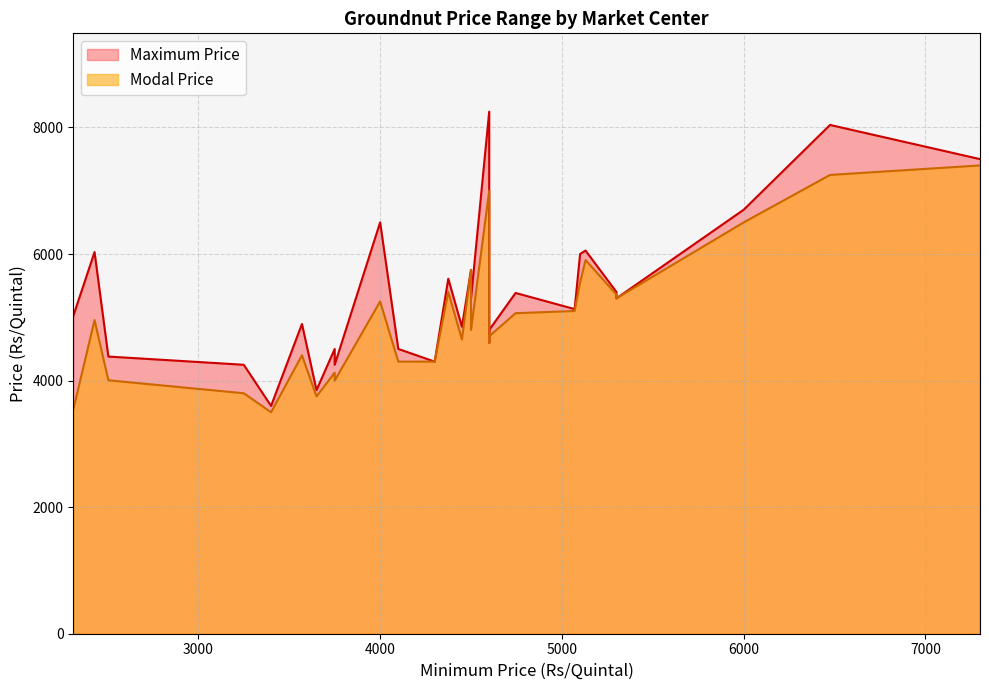

True or false: Modal Price and Maximum Price cross at least once.

False